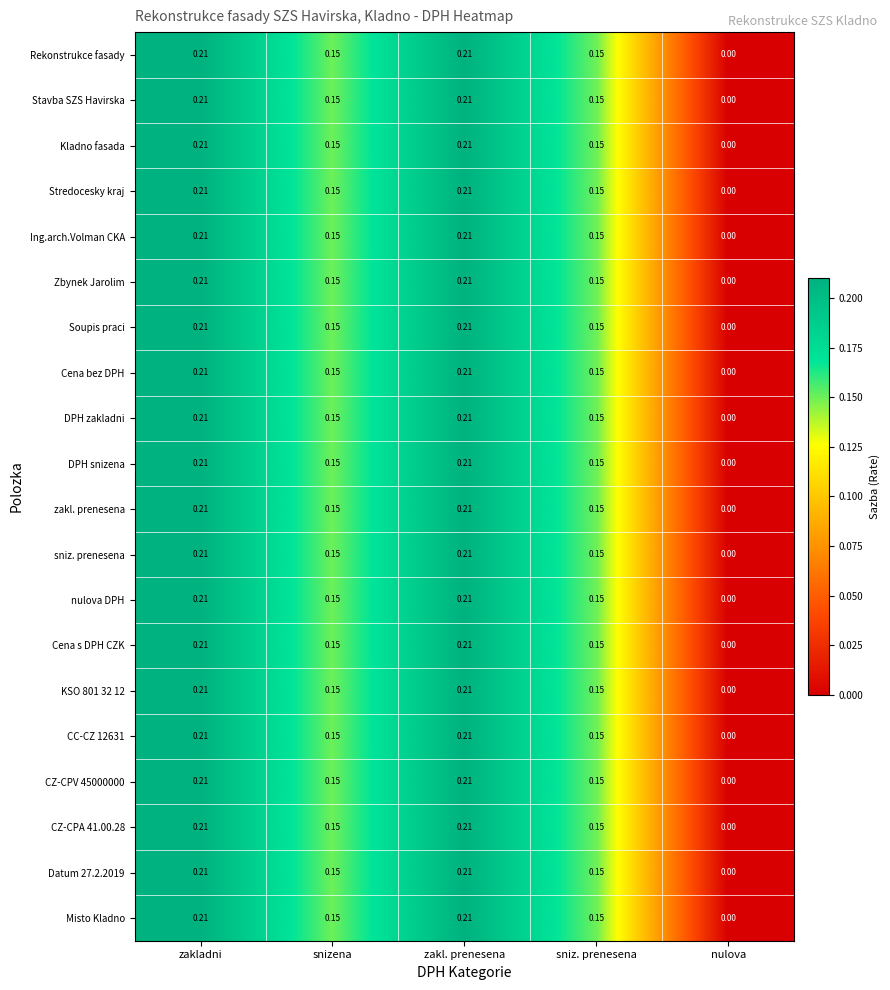

Is the value of CC-CZ 12631 at snizena greater than the value of nulova DPH at zakladni?

No